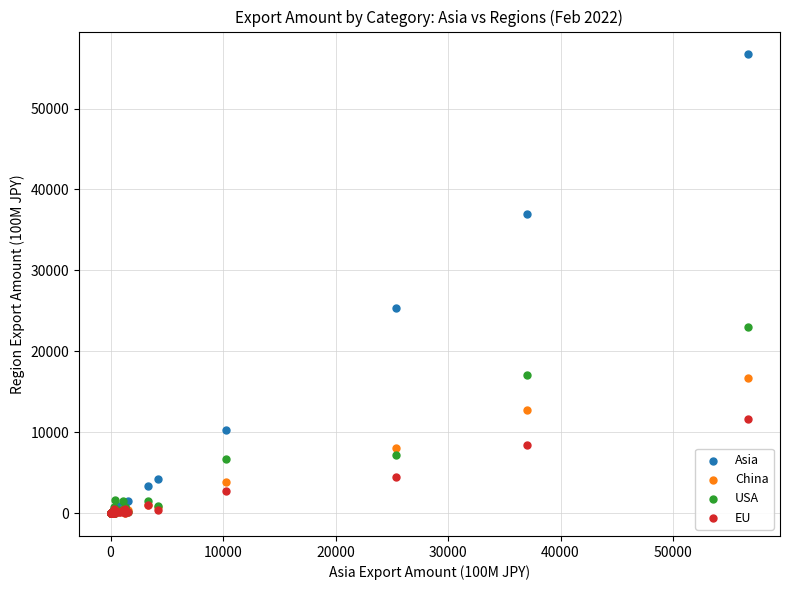

Across all series, what Y value is closest to 28340?

25337.2